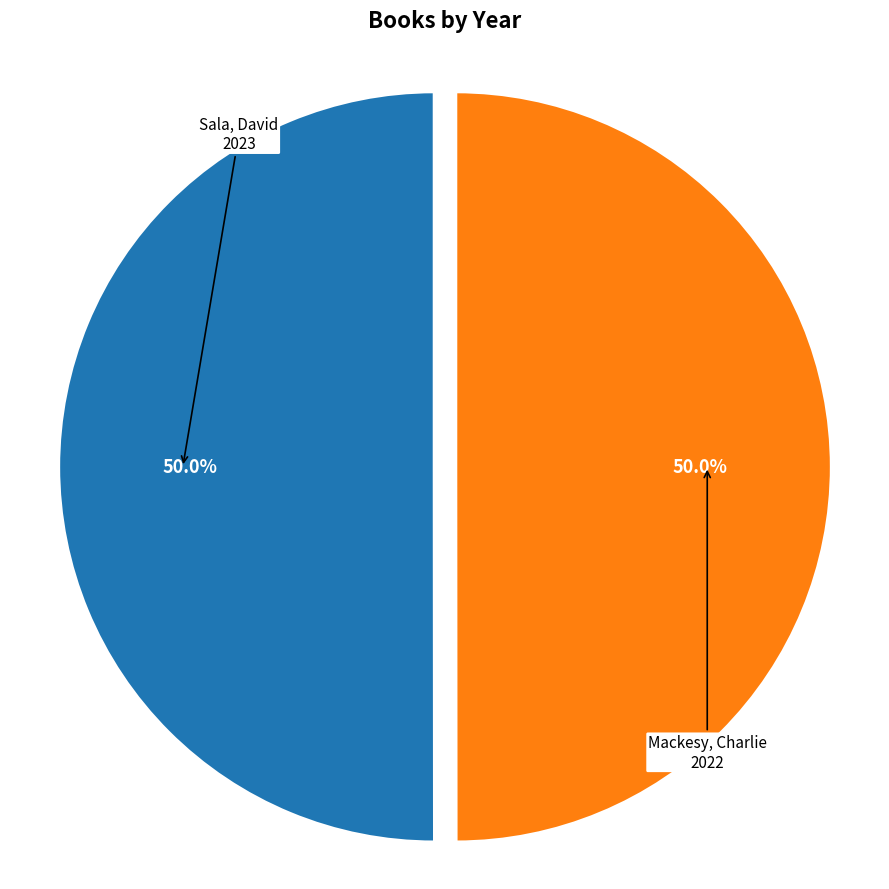

Count the number of slices in the pie.

2